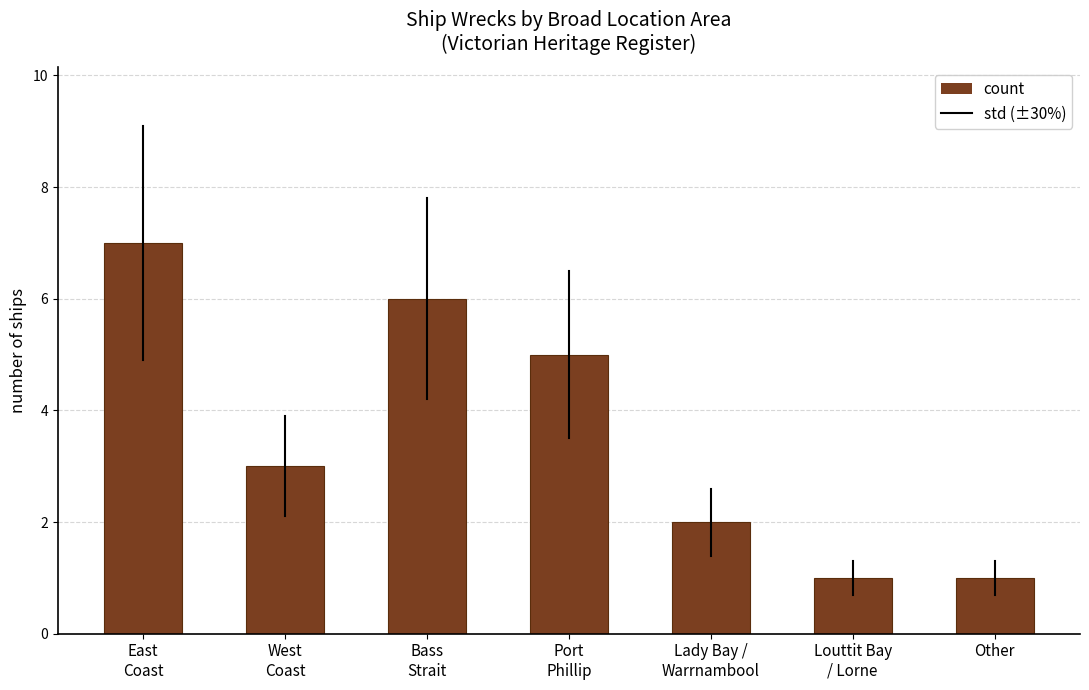

Is it true that the value at Bass
Strait is 8?

False